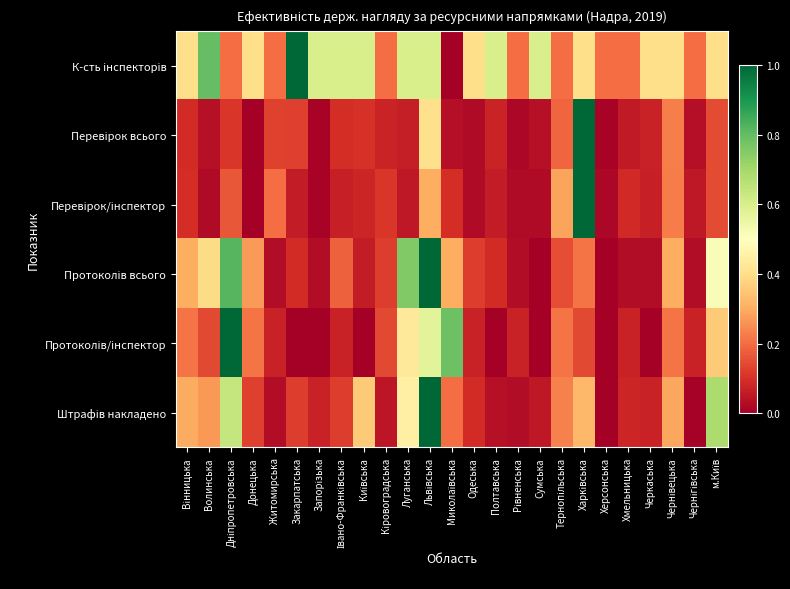

Which has a higher value, Чернівецька or Донецька?

Чернівецька